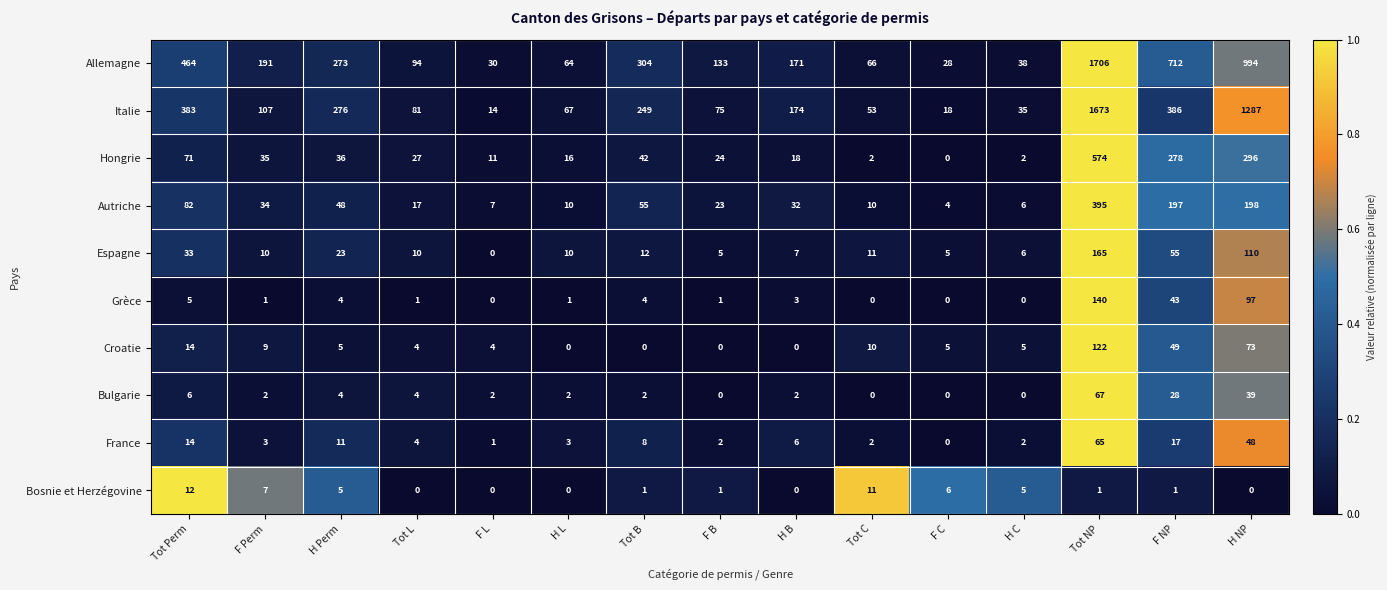

True or false: Autriche has a value of 6 at H C.

True